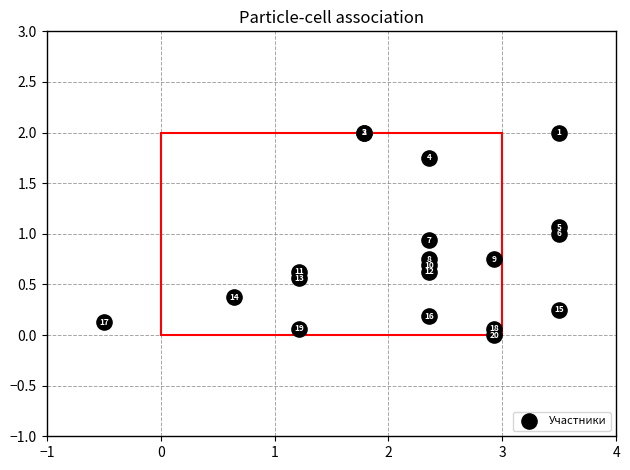

What Y value in the scatter plot is closest to 1?

1.0